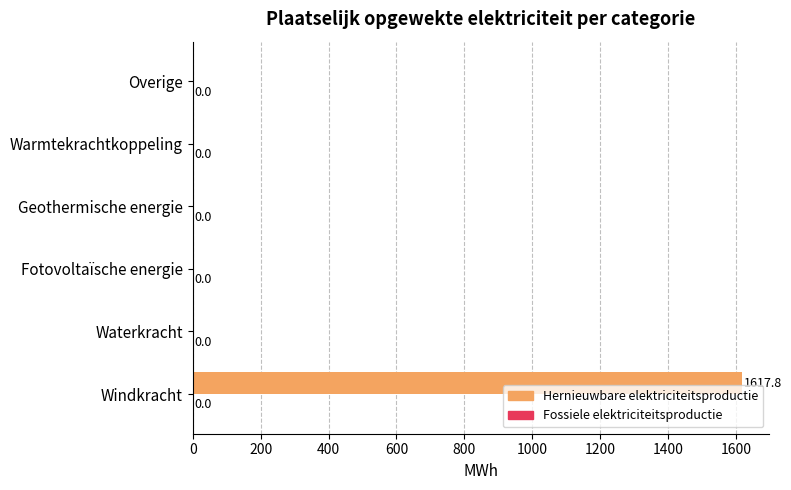

What is the greatest value displayed?

1617.8